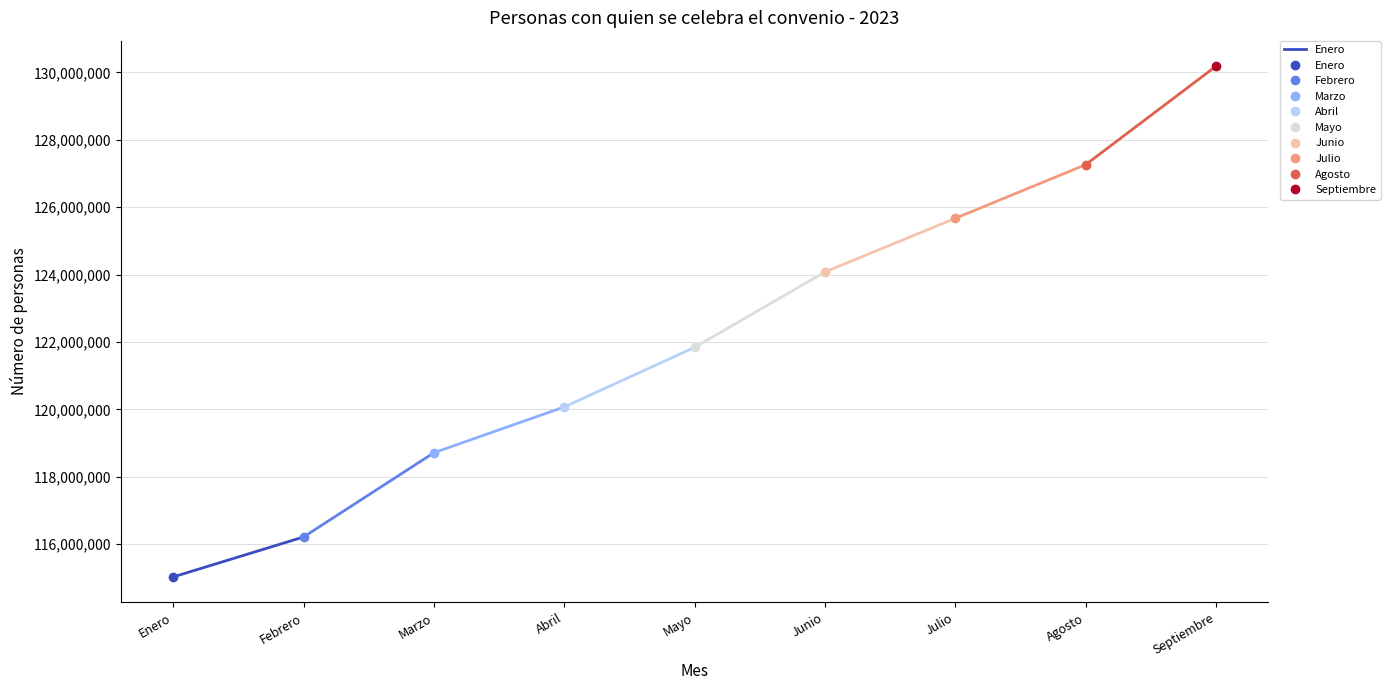

Rank the categories by value from highest to lowest.

Febrero, Enero